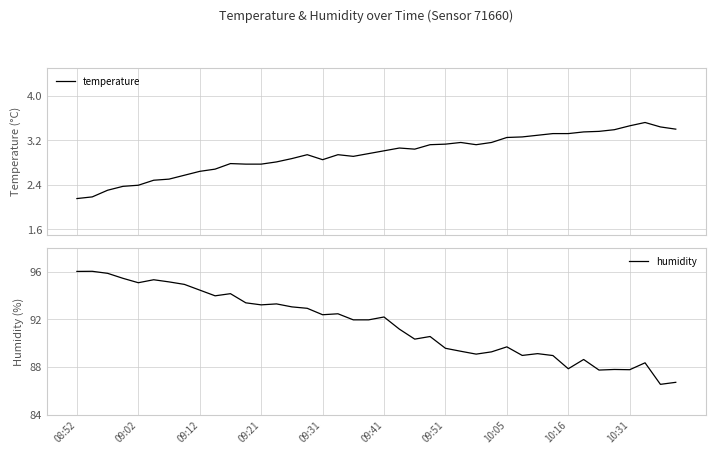

At which label does humidity first exceed 91?

08:52